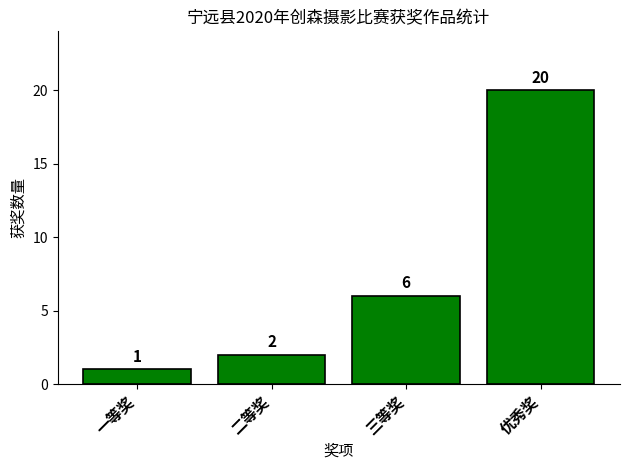

Rank the categories by value from highest to lowest.

优秀奖, 三等奖, 二等奖, 一等奖